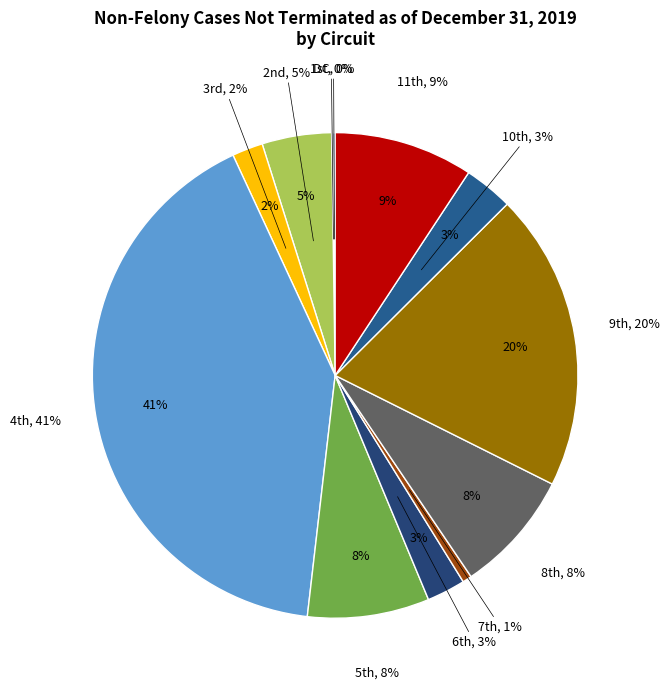

How many slices are in this pie chart?

12